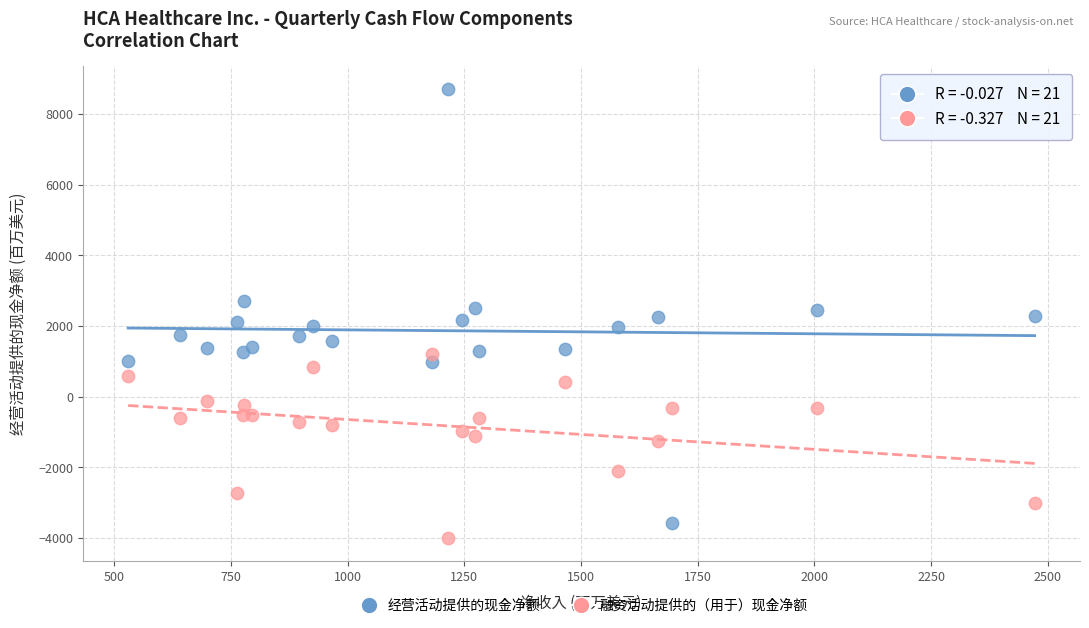

What are all the series names shown in the legend?

经营活动提供的现金净额, 融资活动提供的（用于）现金净额